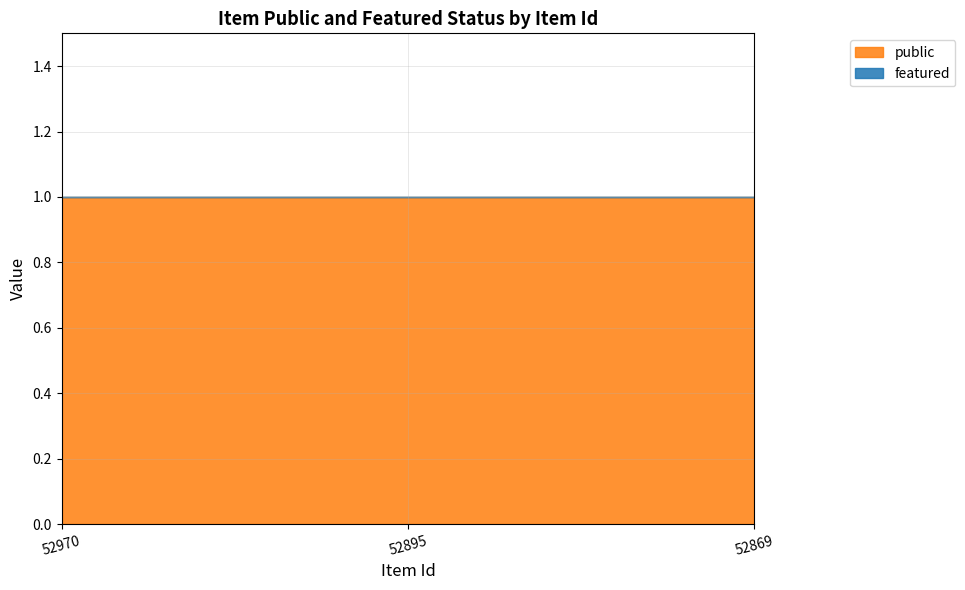

What is the difference between the highest and lowest values at 52869?

1